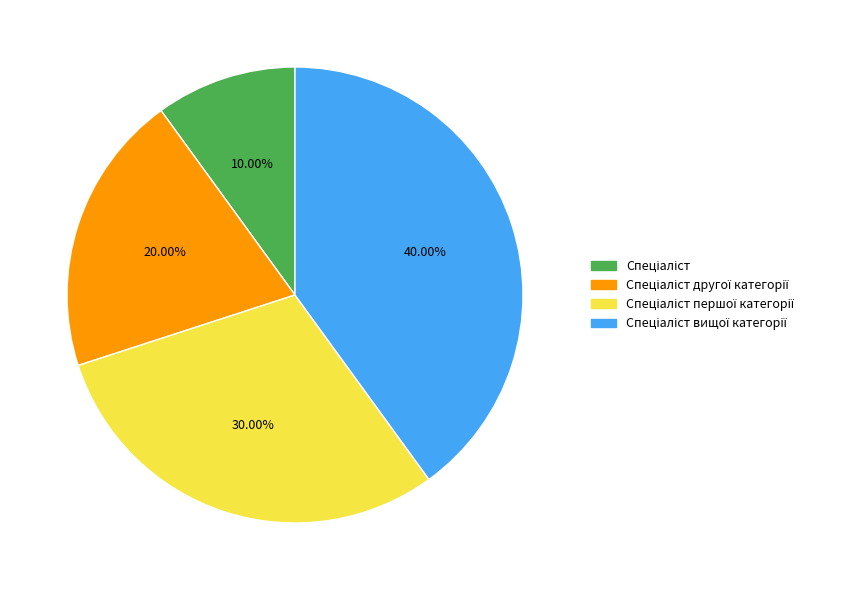

Is there a majority slice in this chart?

No